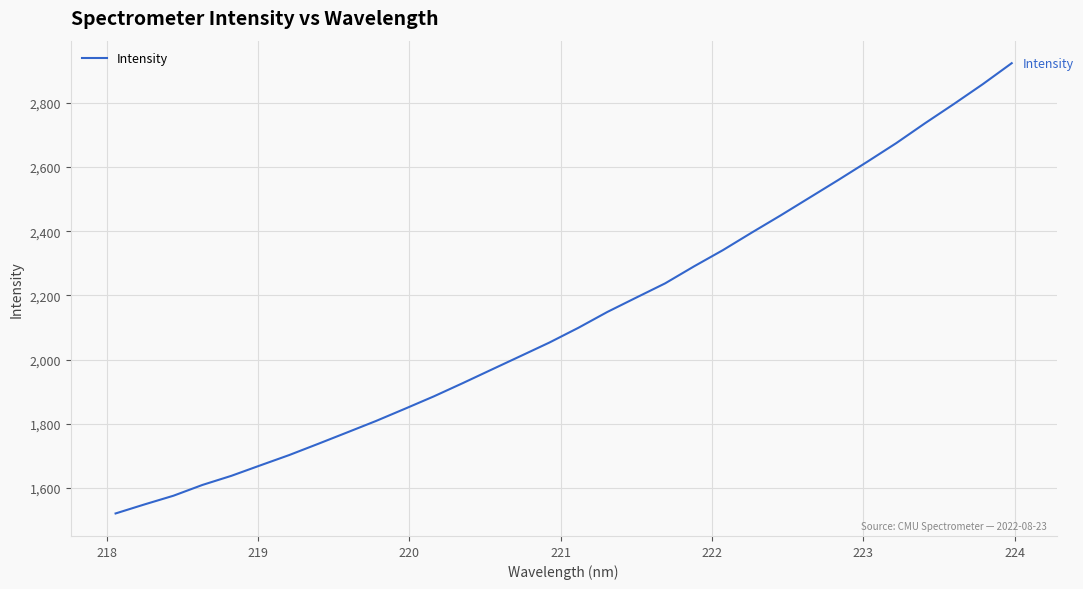

What is the difference between the maximum and minimum values?

1402.2